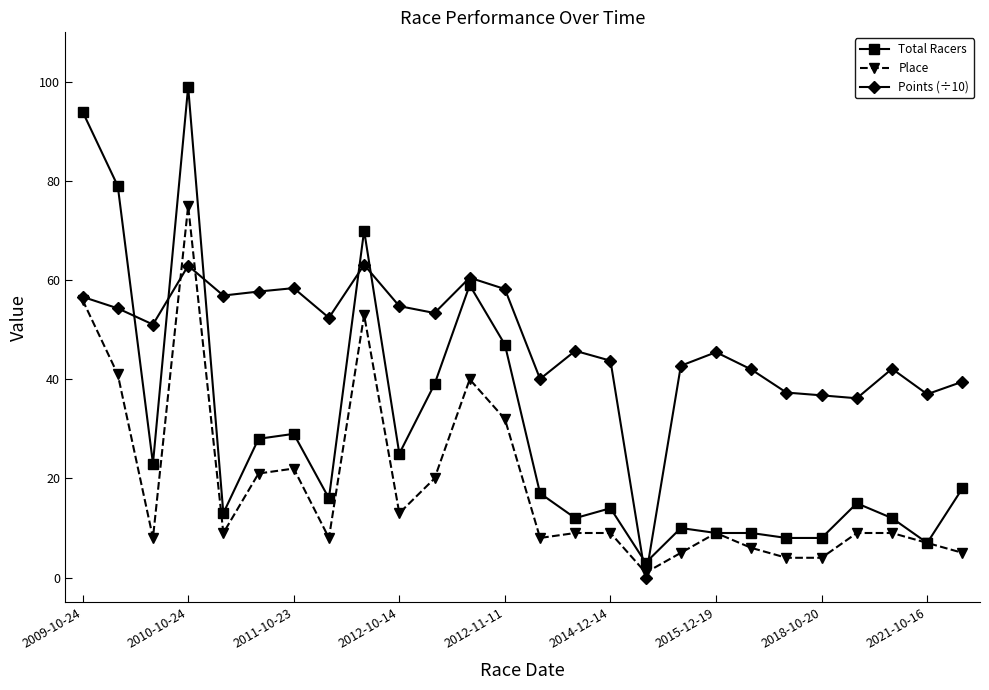

How many distinct data groups are displayed?

3